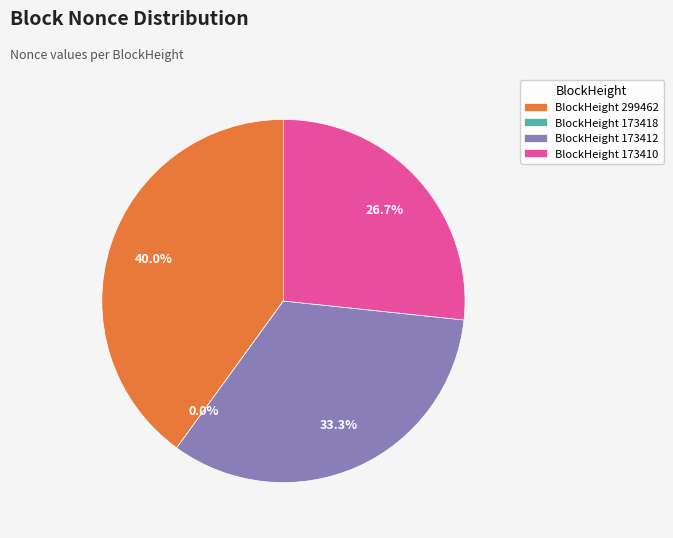

Is there any slice that represents more than half of the pie?

No